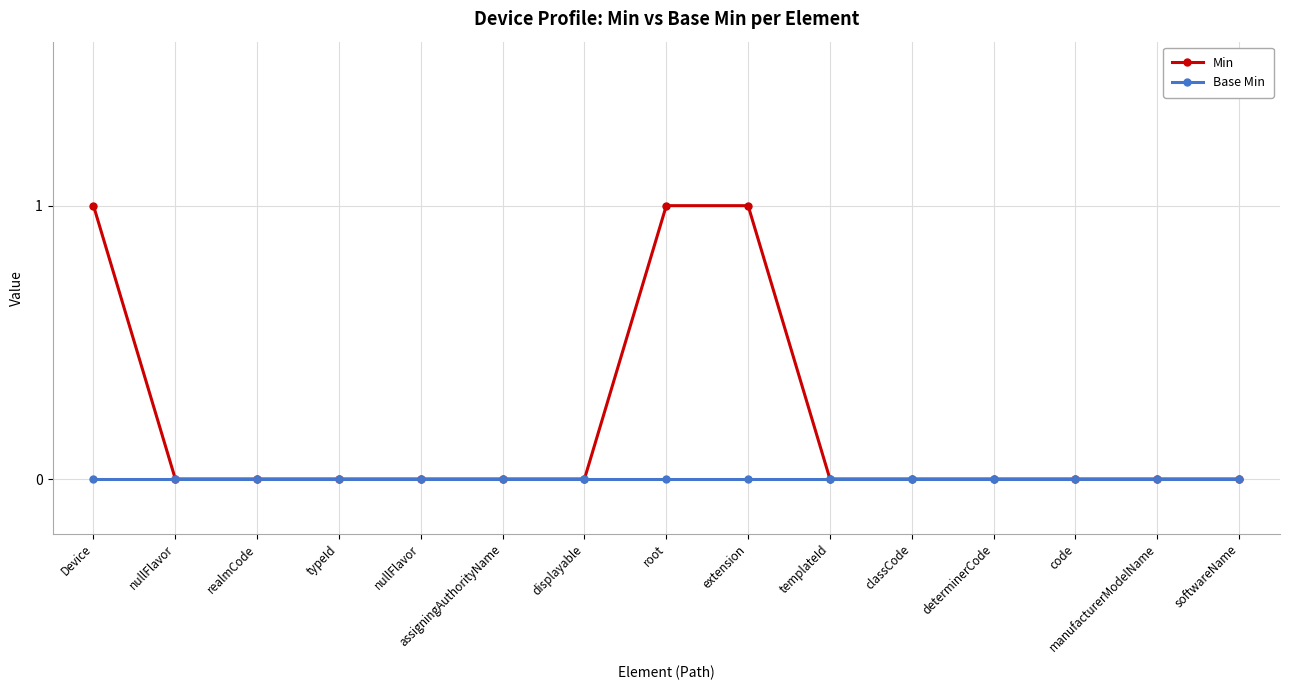

What is the label of the 5th point from the right?

classCode